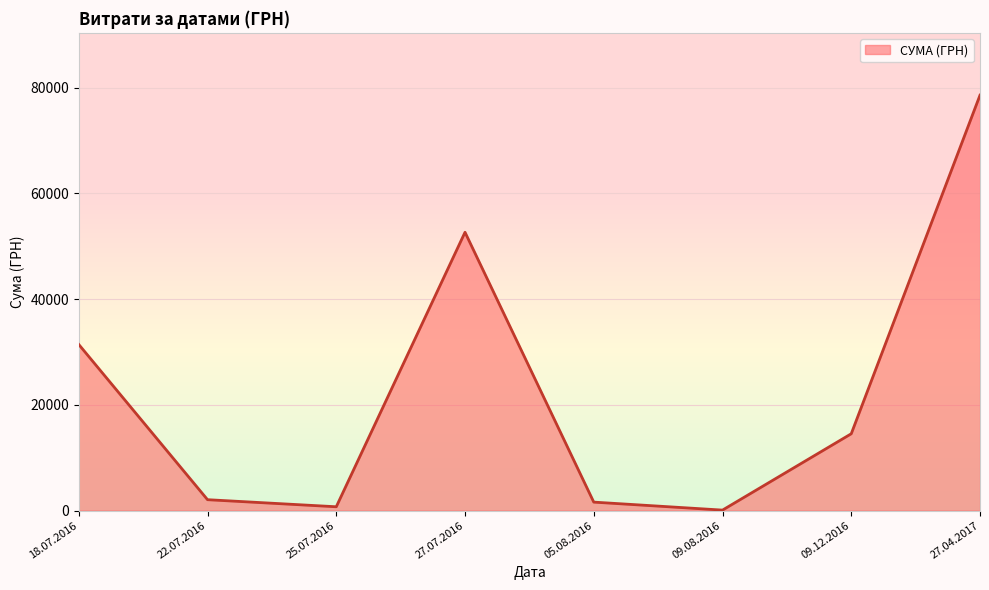

Reading left to right, extract all data points from this chart.

18.07.2016=31424.0	22.07.2016=2056.2	25.07.2016=717.0	27.07.2016=52658.0	05.08.2016=1596.0	09.08.2016=85.0	09.12.2016=14530.0	27.04.2017=78600.0